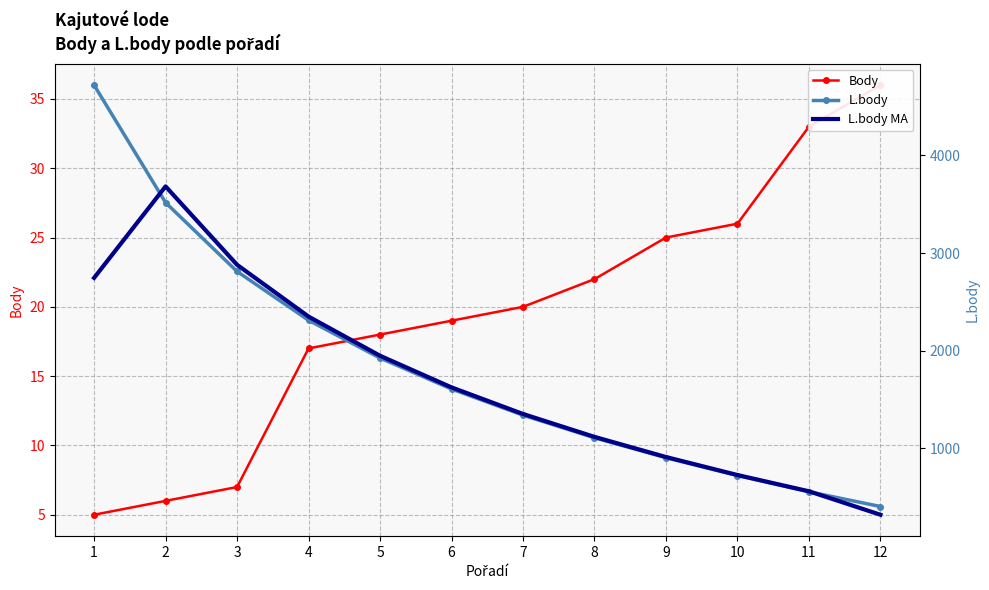

At which label is L.body closest to 2562?

3